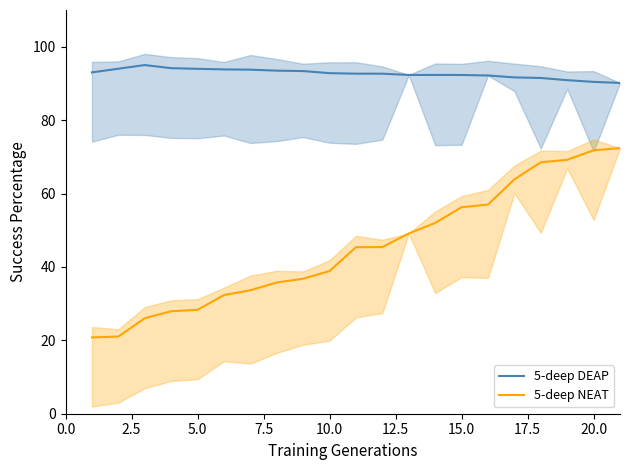

True or false: 5-deep DEAP and 5-deep NEAT cross at least once.

False